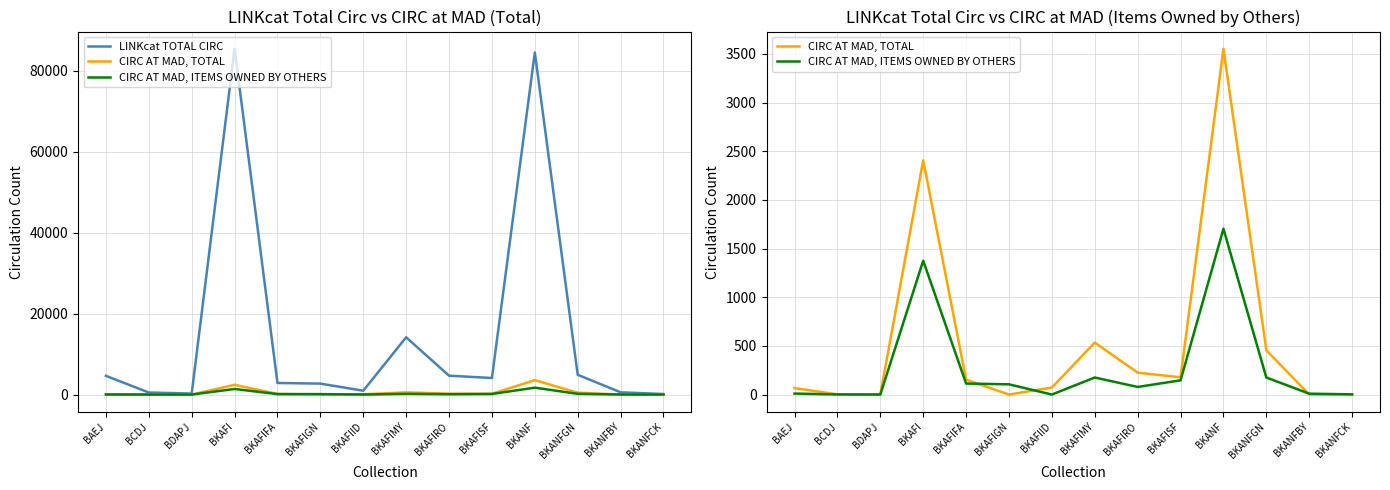

Rank the series at BAEJ from lowest to highest value.

CIRC AT MAD, ITEMS OWNED BY OTHERS, CIRC AT MAD, TOTAL, LINKcat TOTAL CIRC